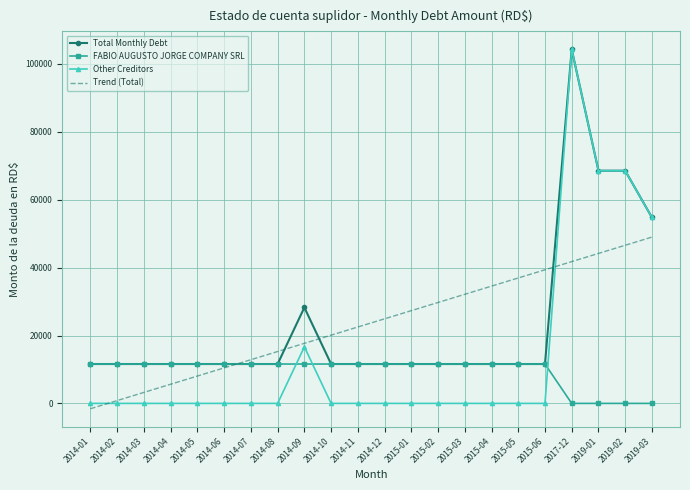

How many values in Trend (Total) are below zero?

1